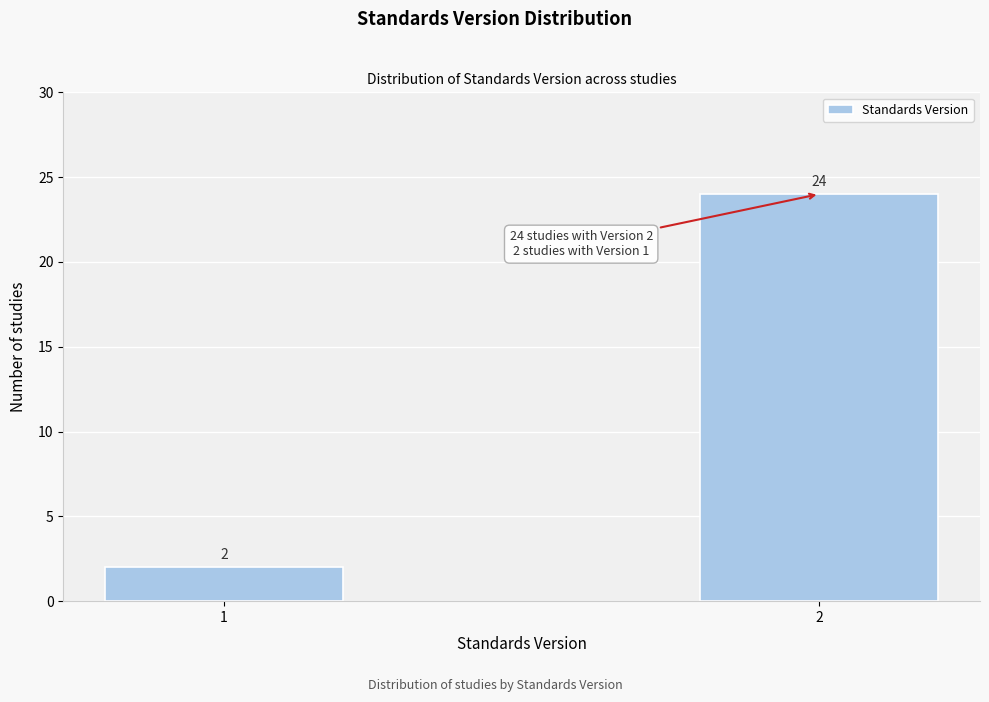

Reading left to right, extract all data points from this chart.

2	24